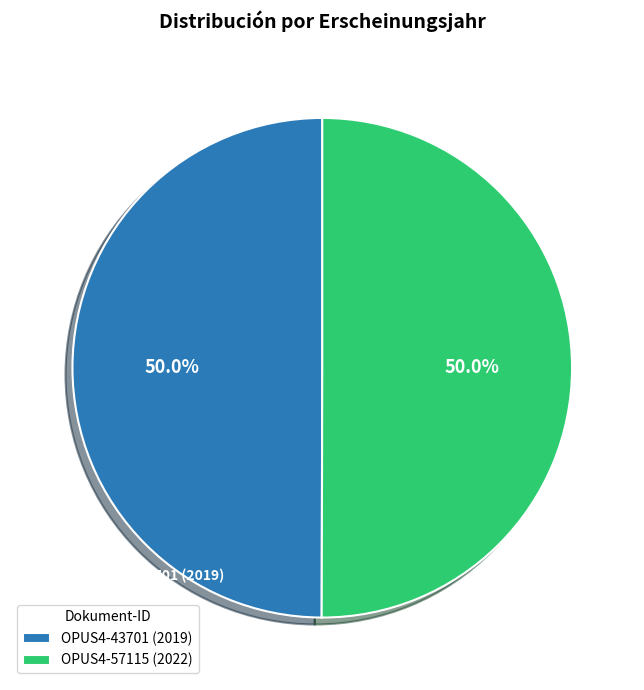

What percentage is NOT represented by OPUS4-57115 (2022)?

50.0%